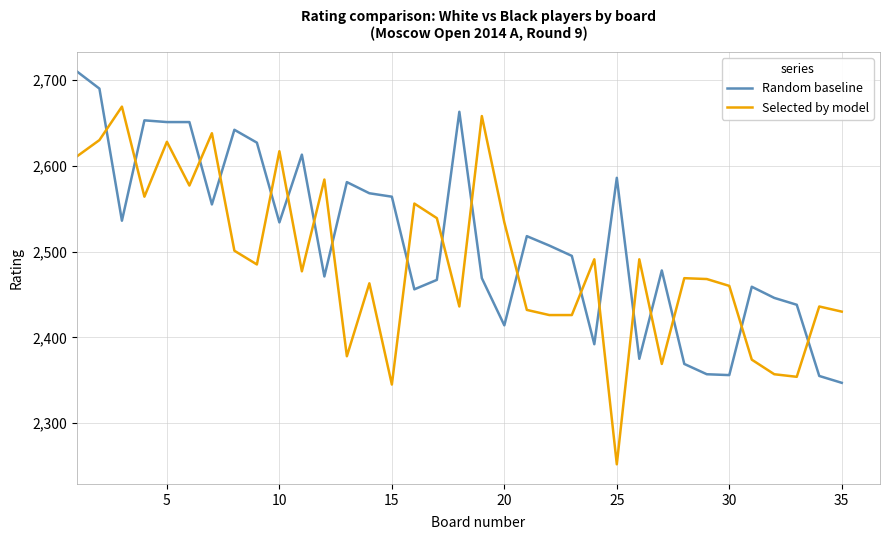

What is the sum of all Selected by model values?

87125